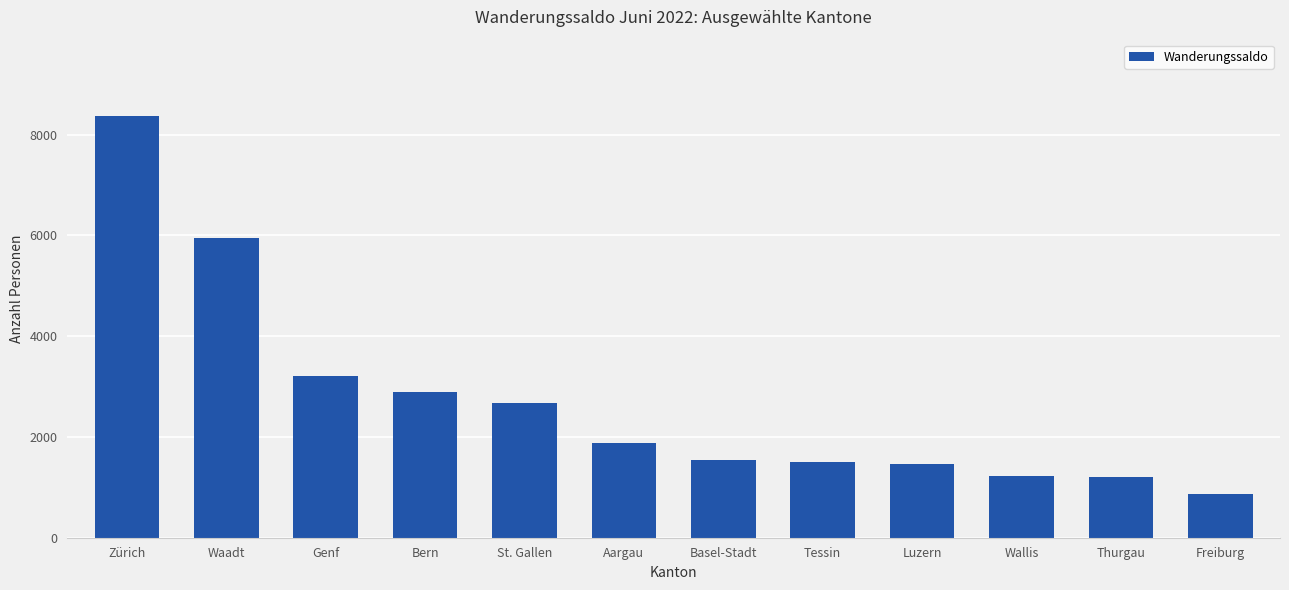

What is the greatest value displayed?

8377